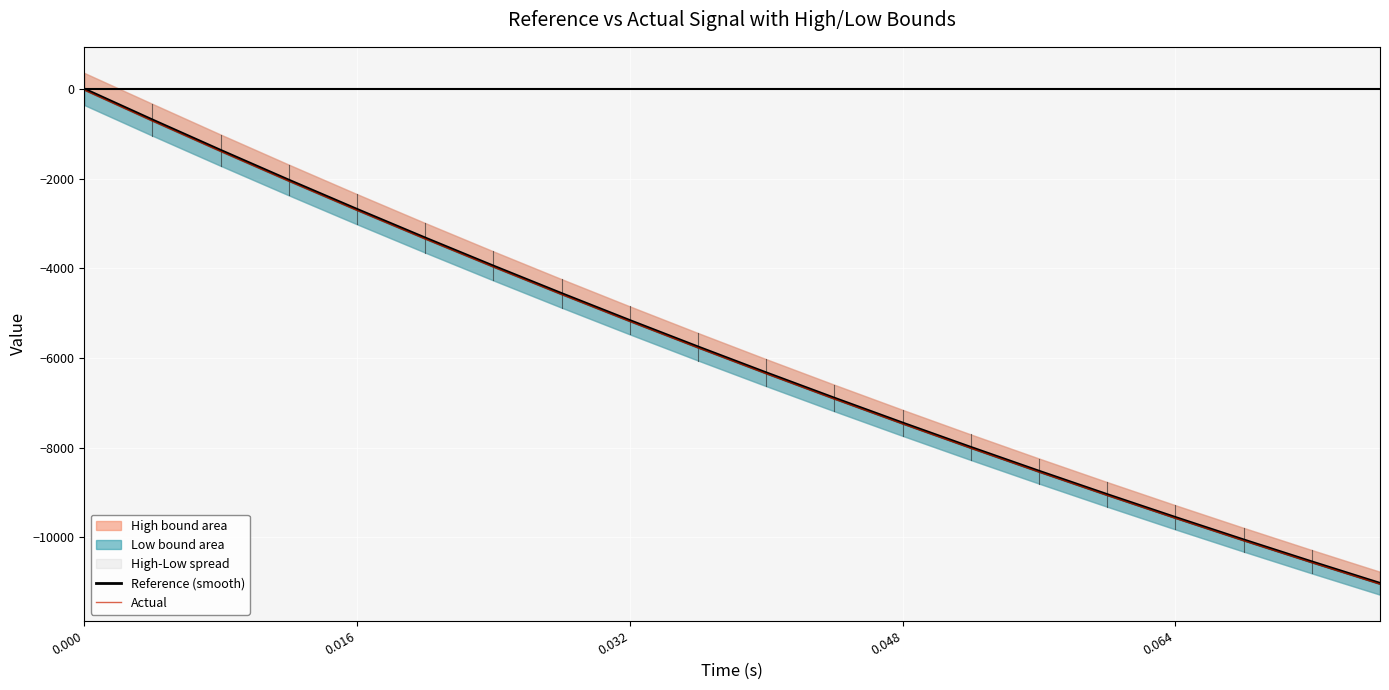

True or false: Actual and Reference (smooth) cross at least once.

False